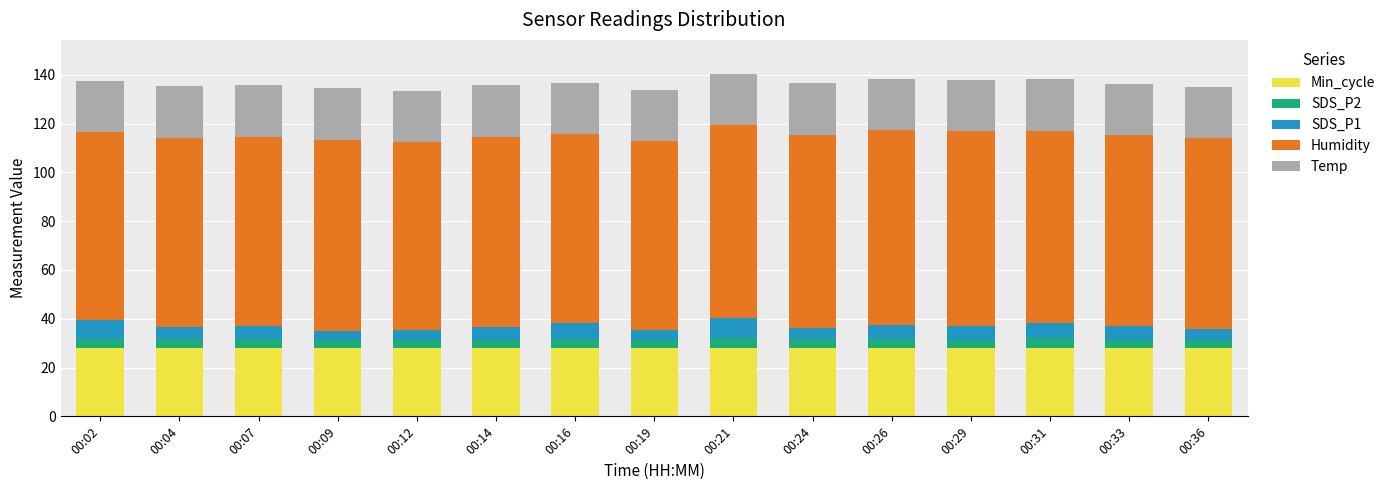

What is the highest value of the Min_cycle series?

28.0